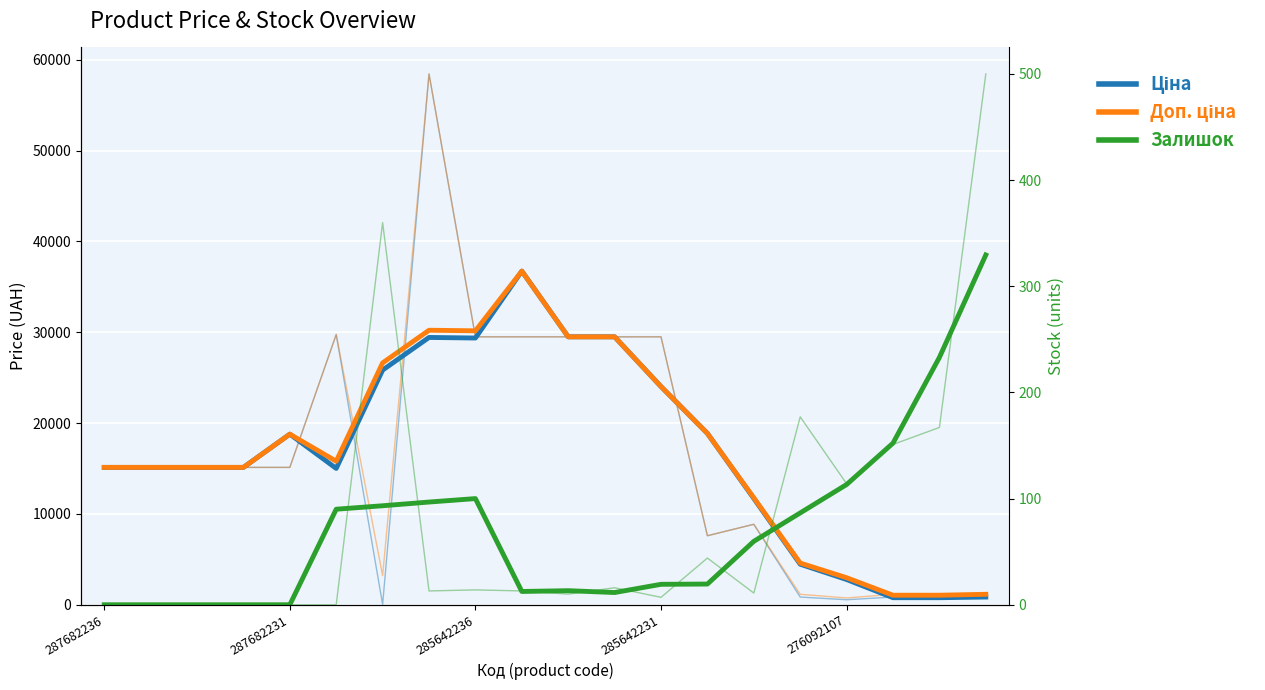

What is the highest value of the Ціна (smooth) series?

36725.3